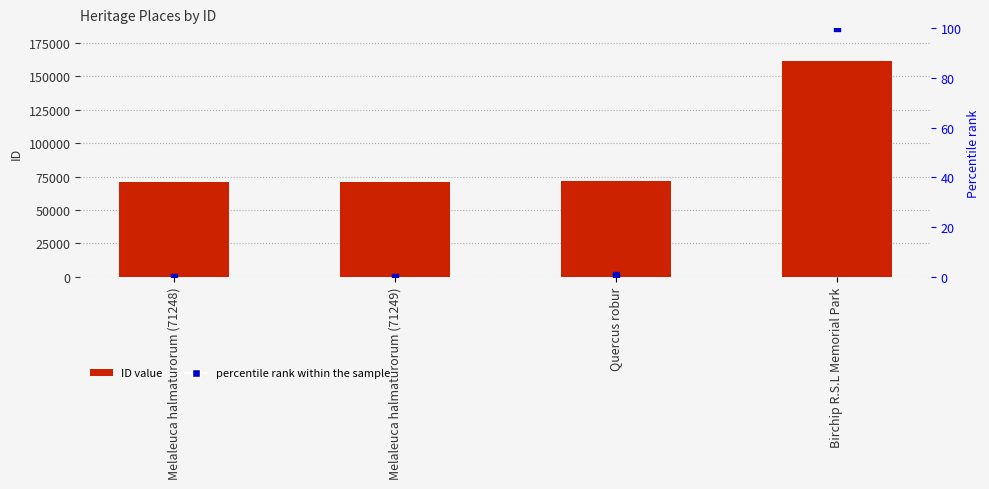

Which series has the largest total across all categories?

ID